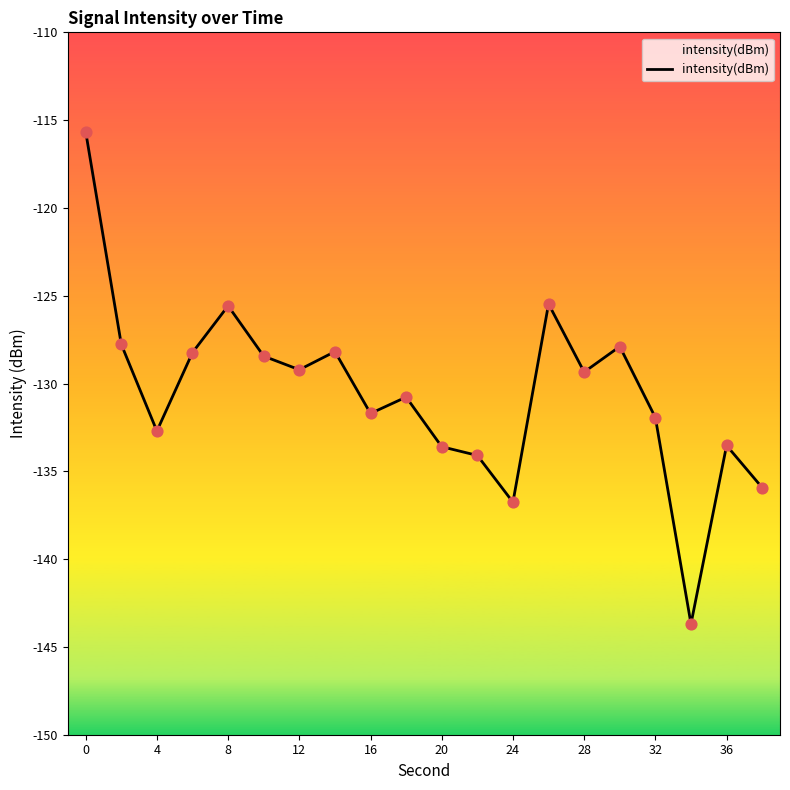

What is the change in value from 12 to 24?

-7.5